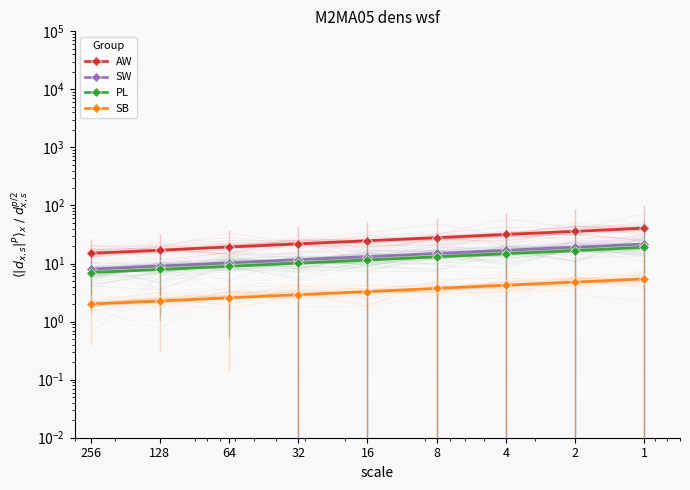

What is the minimum value shown in the chart?

2.0